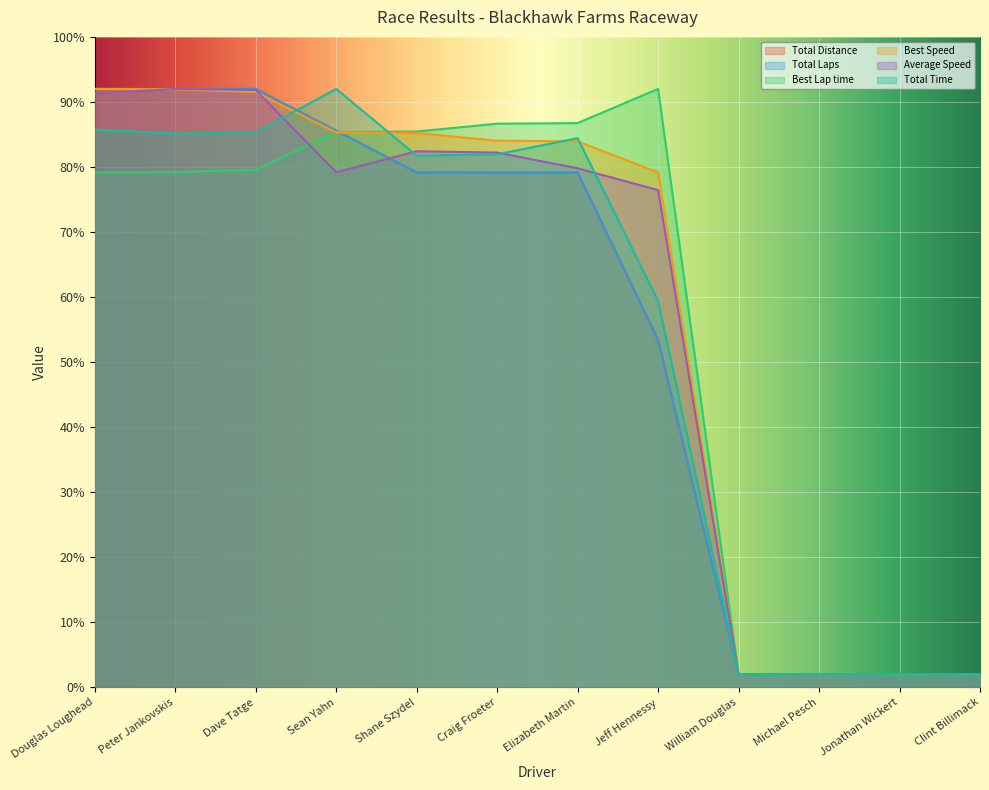

How many data points in Total Time are less than 81?

5